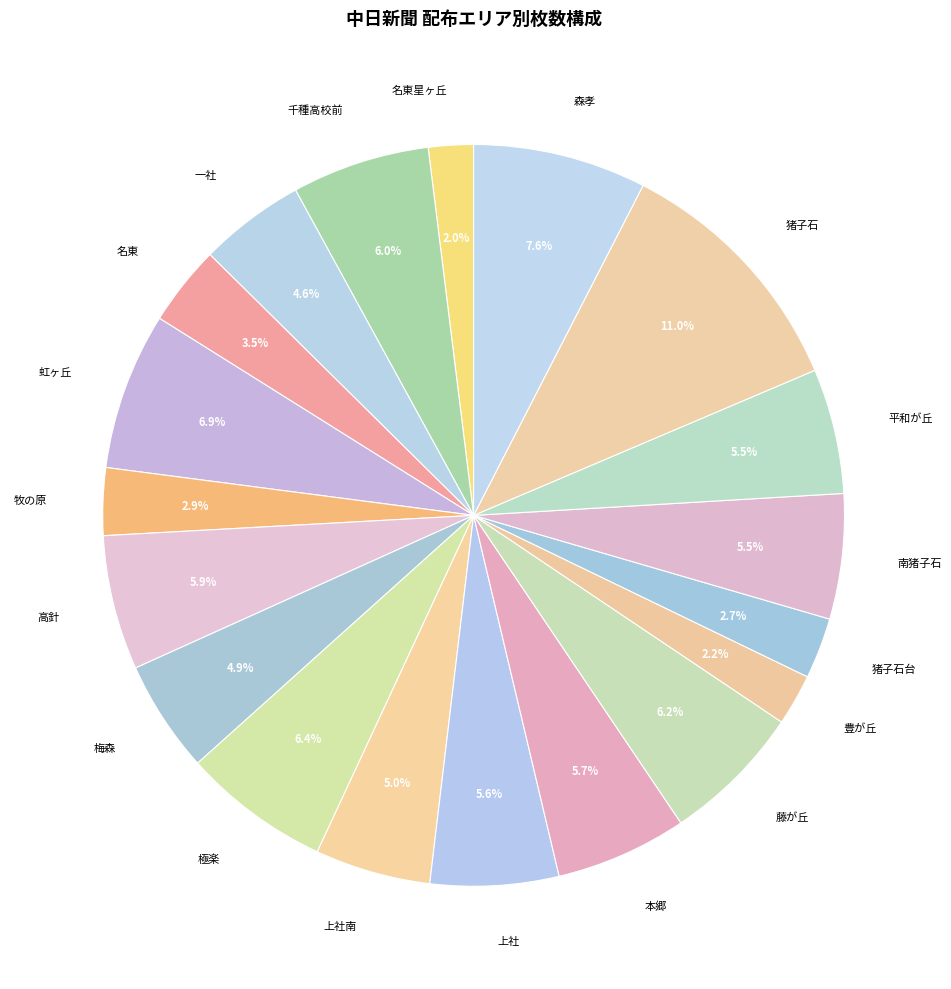

Is there a majority slice in this chart?

No